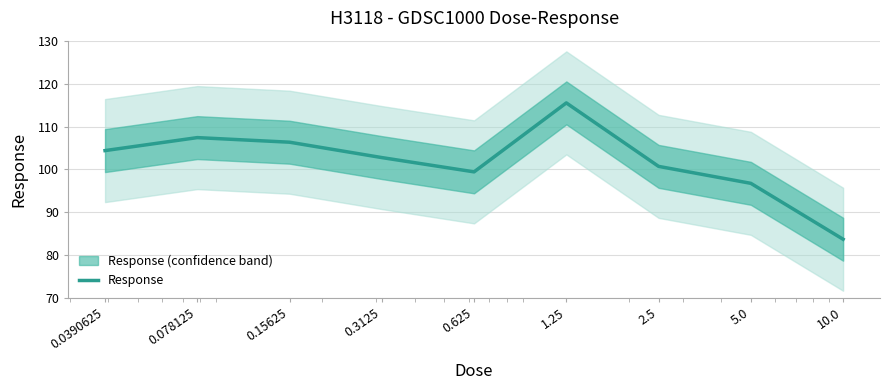

What is the difference between the maximum and second lowest values?

18.7